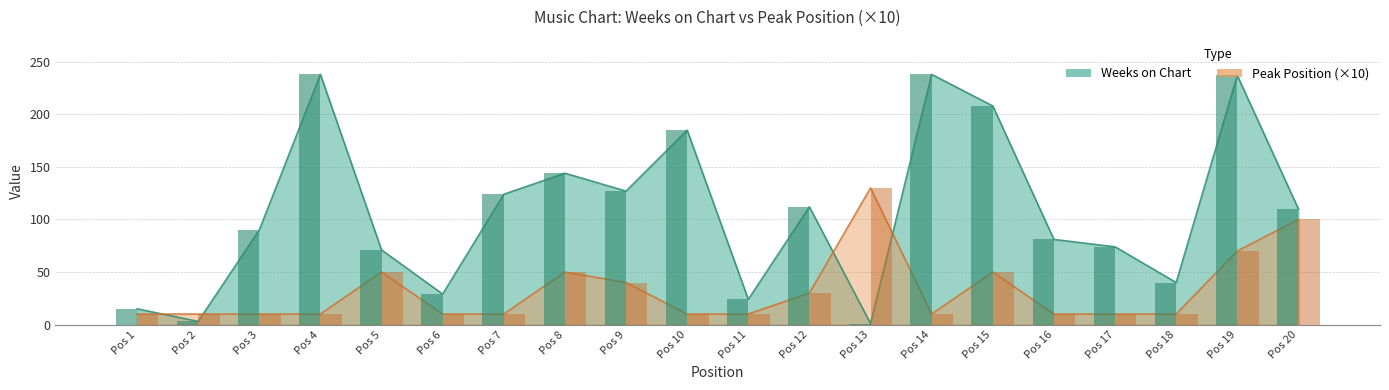

Rank the categories by Weeks on Chart value from highest to lowest.

Pos 4, Pos 14, Pos 19, Pos 15, Pos 10, Pos 8, Pos 9, Pos 7, Pos 12, Pos 20, Pos 3, Pos 16, Pos 17, Pos 5, Pos 18, Pos 6, Pos 11, Pos 1, Pos 2, Pos 13